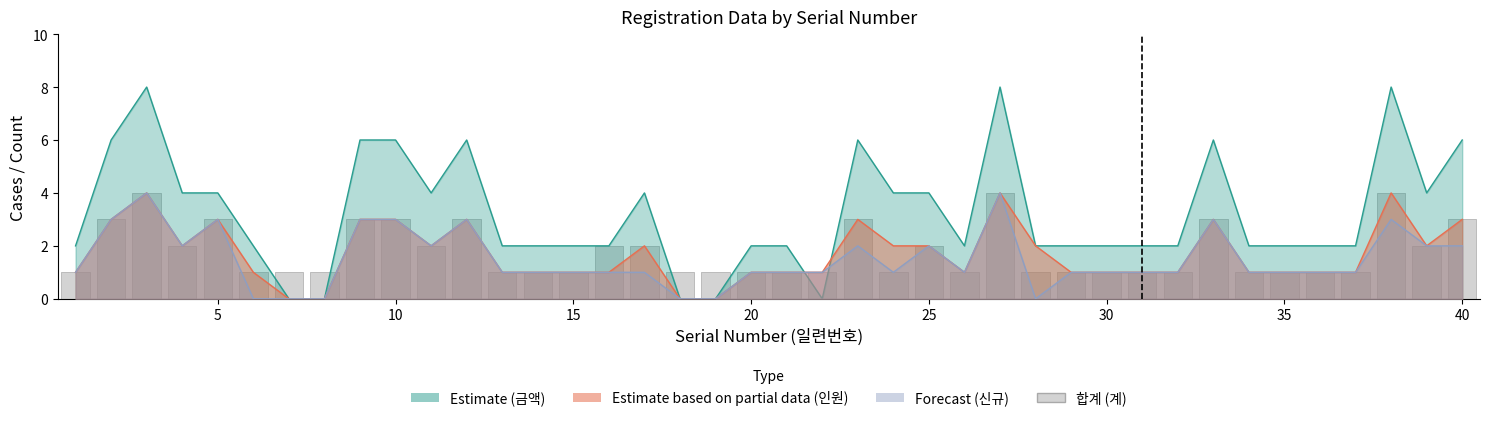

What is the value of the 28th bar from the left?

1